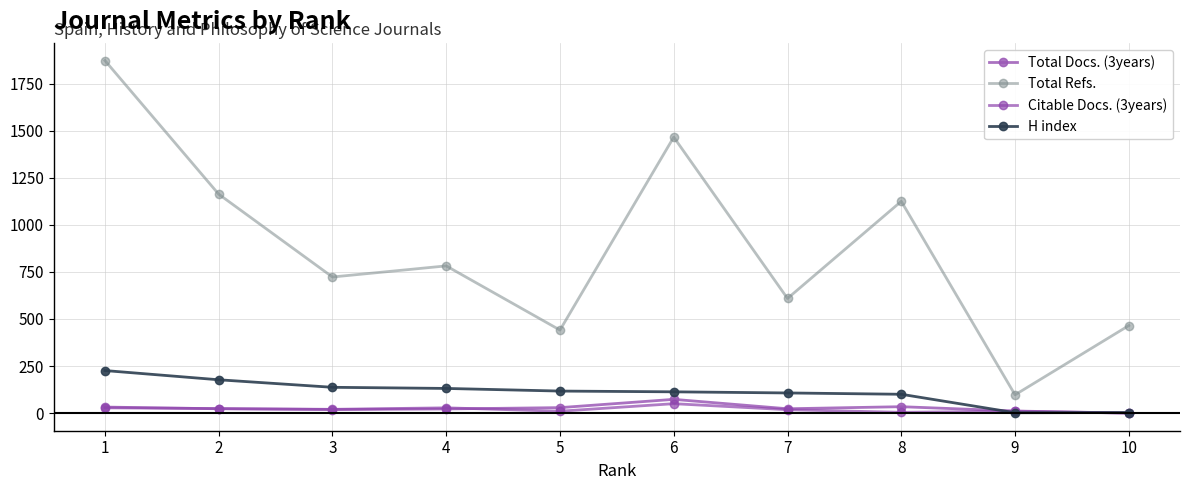

Read the Total Docs. (3years) value at 5, to the nearest 10.

30